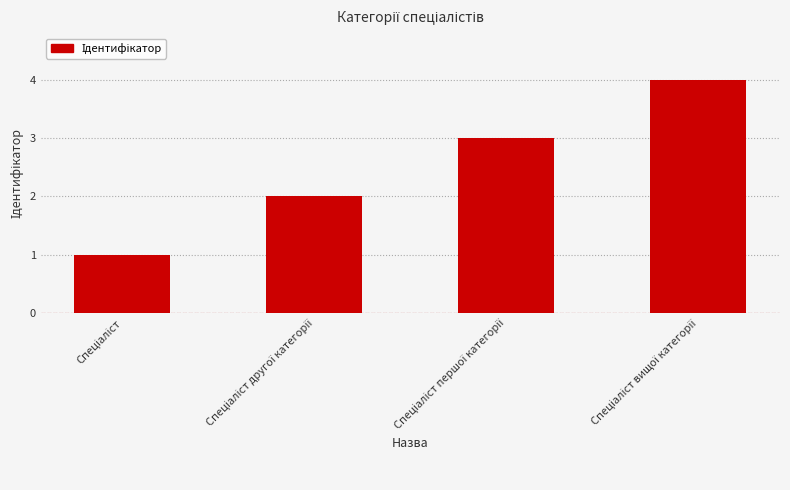

What is the sum of all values?

10